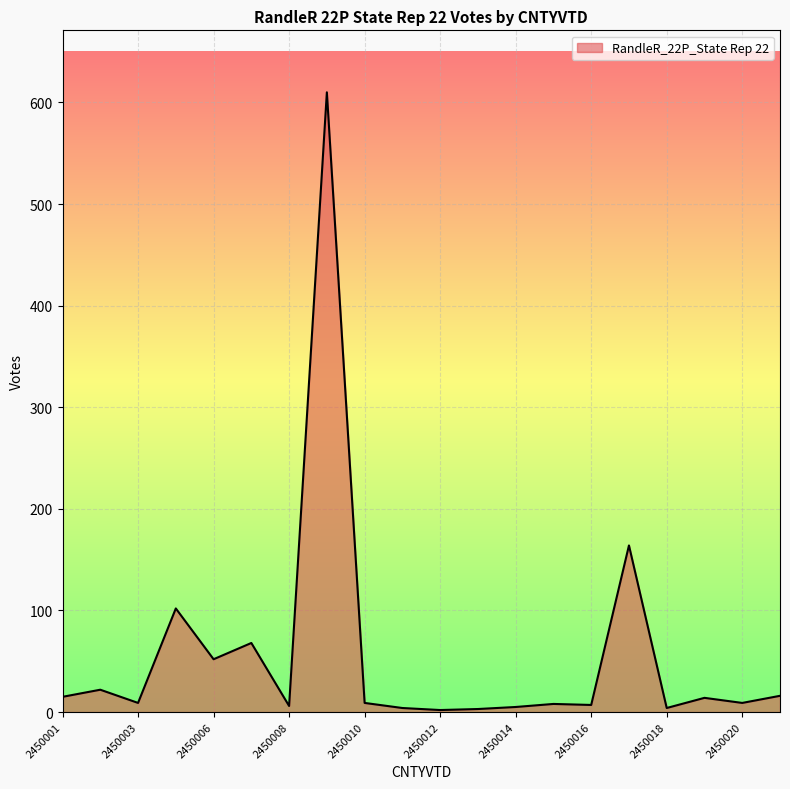

What is the difference between the maximum and minimum values?

608